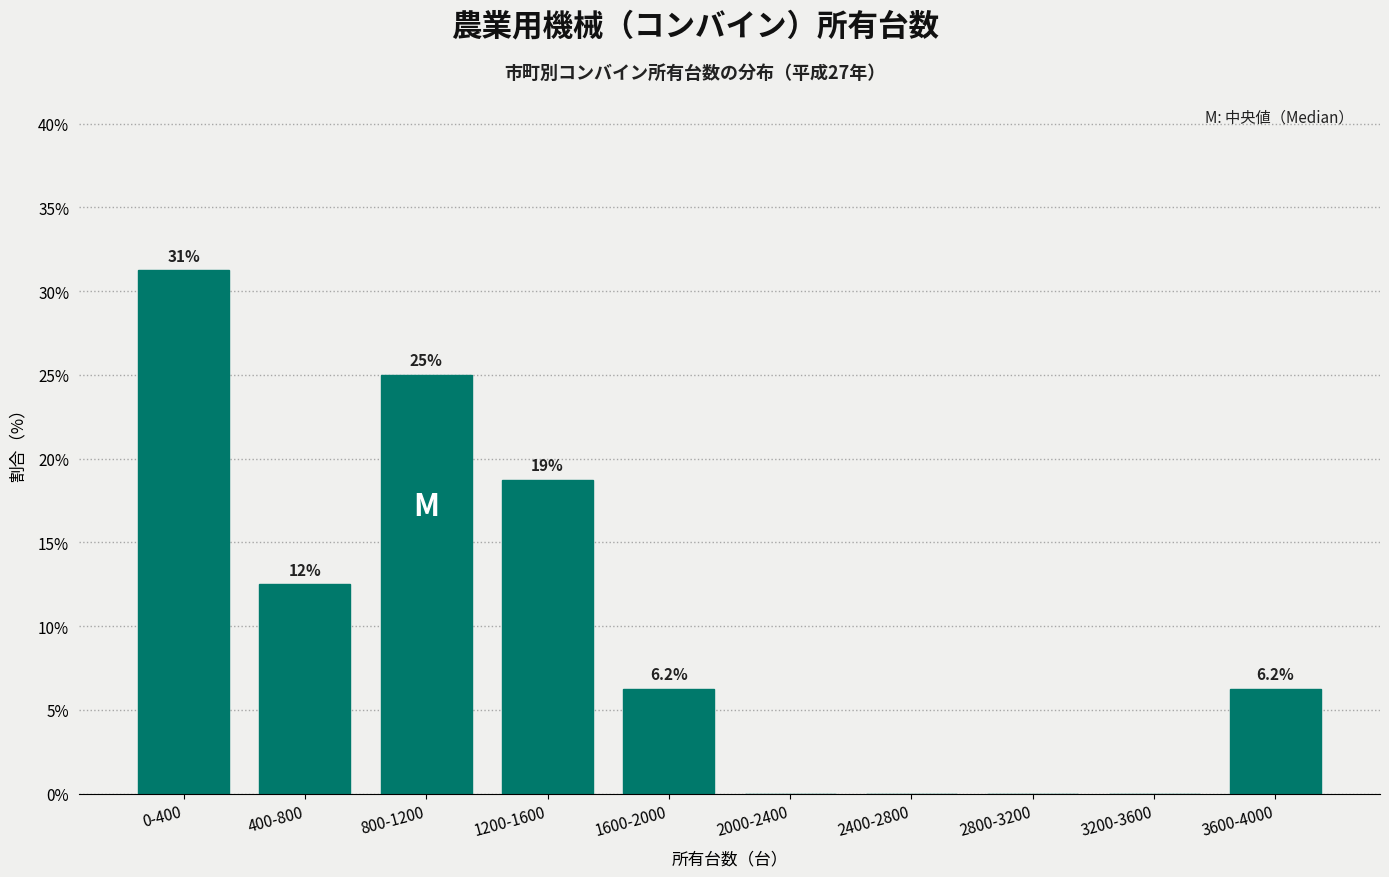

What value does the data have at 800-1200?

25.0